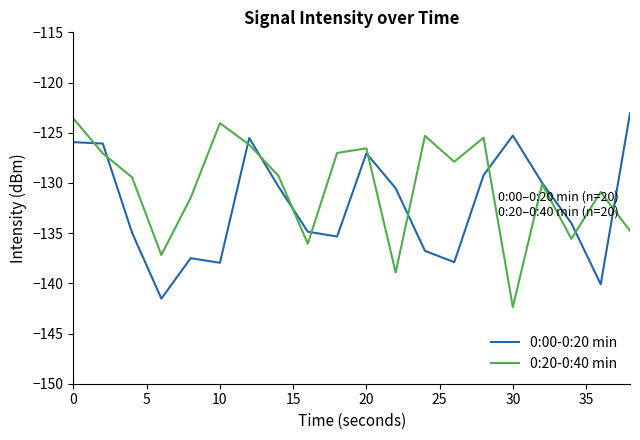

What is the maximum value shown in the chart?

-123.1